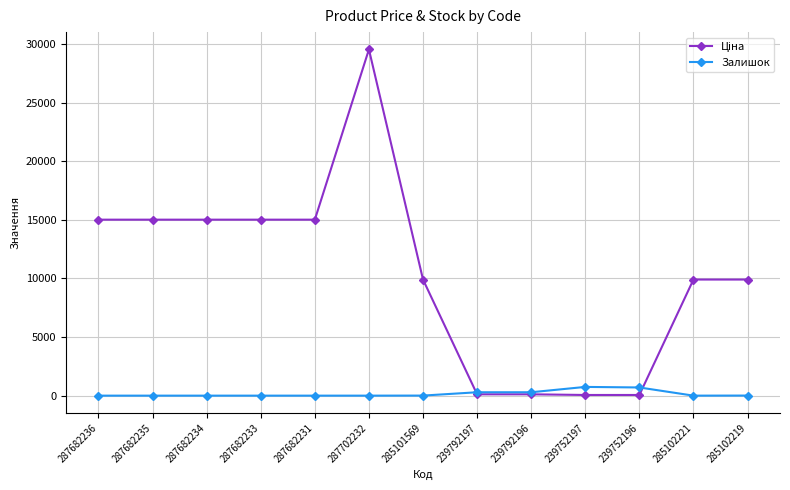

Is it true that Залишок equals 745.0 at 239752197?

True